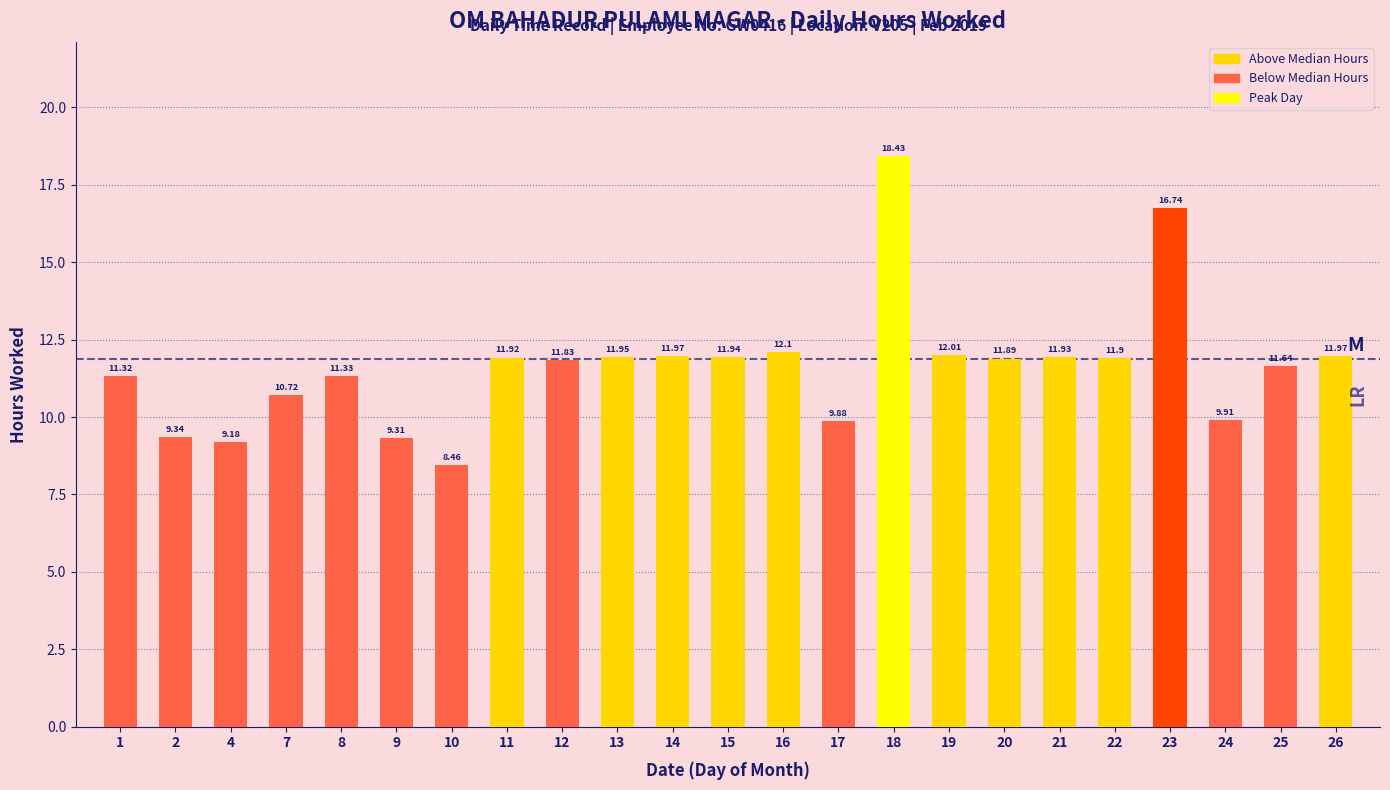

What is the value of the 23rd bar from the left?

12.0